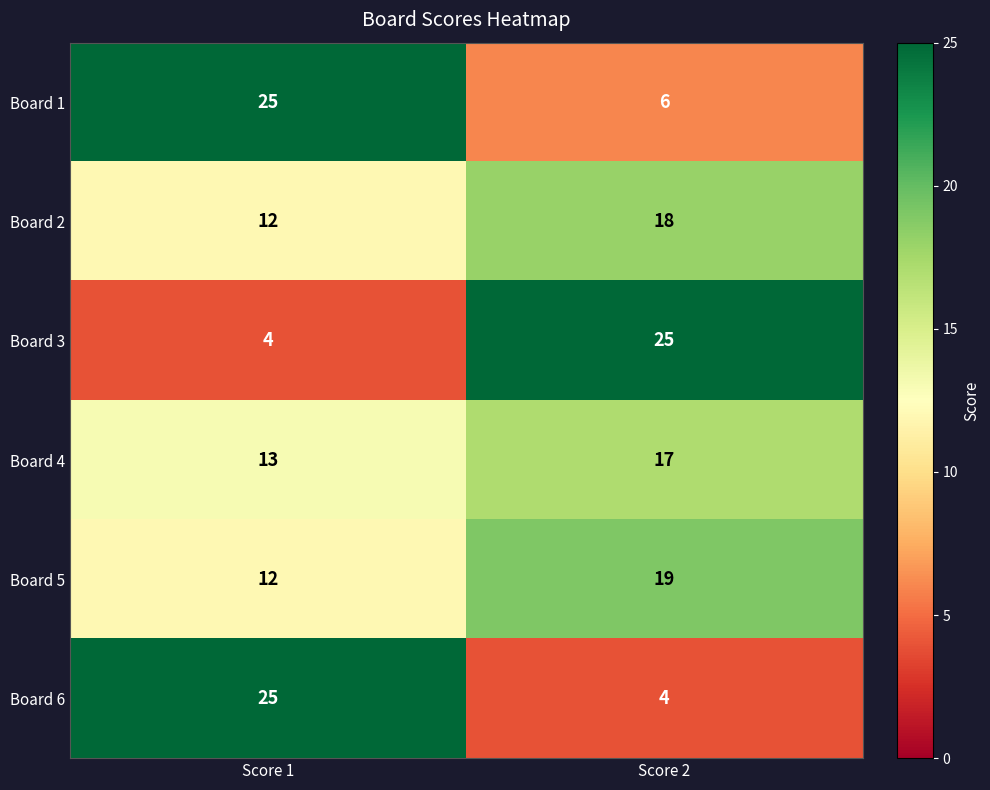

What is the difference between the maximum and minimum values in the Board 4 series?

4